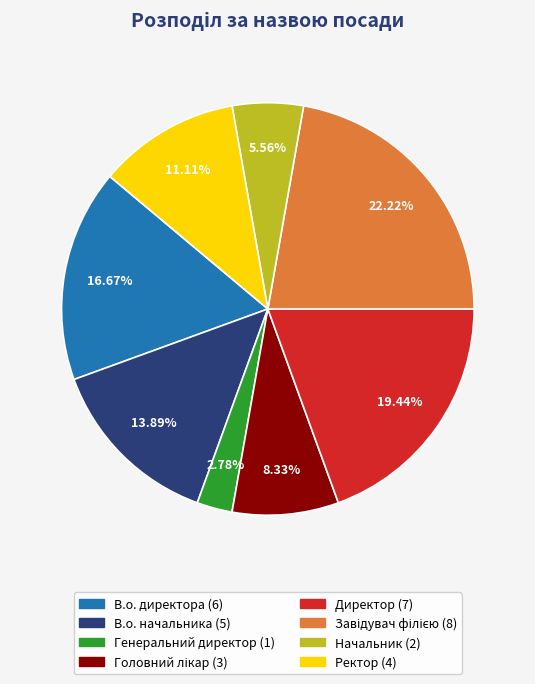

Is there any slice that represents more than half of the pie?

No